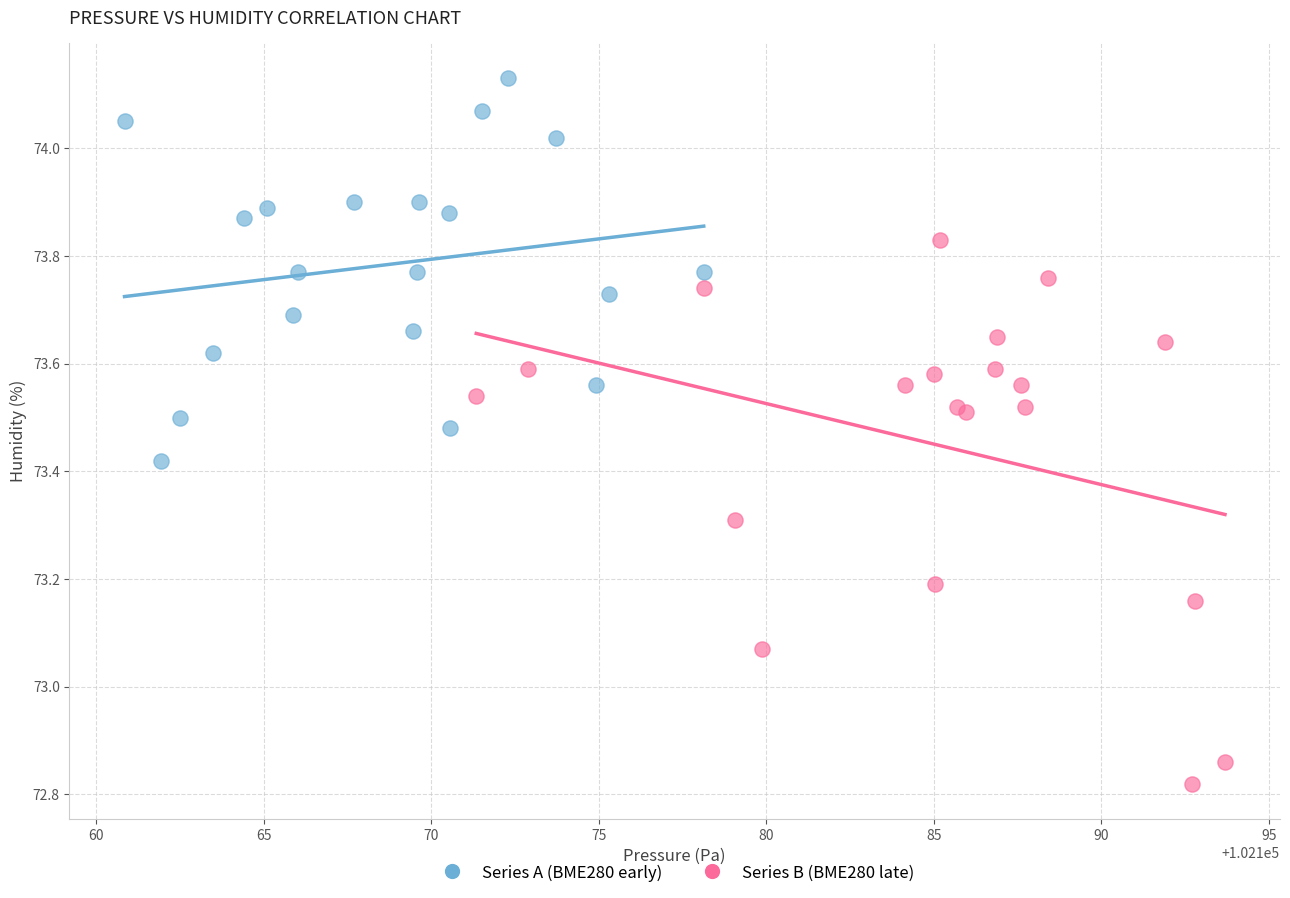

Which series has the widest spread of Y values?

Series B (BME280 late)